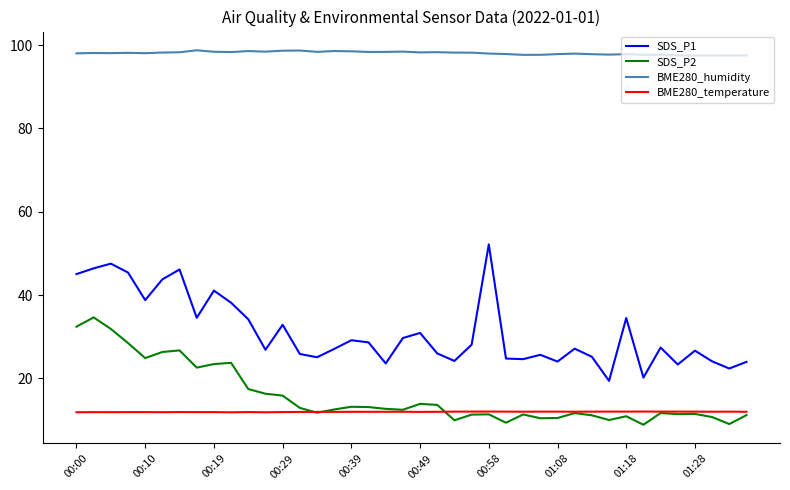

True or false: BME280_humidity and BME280_temperature cross at least once.

False